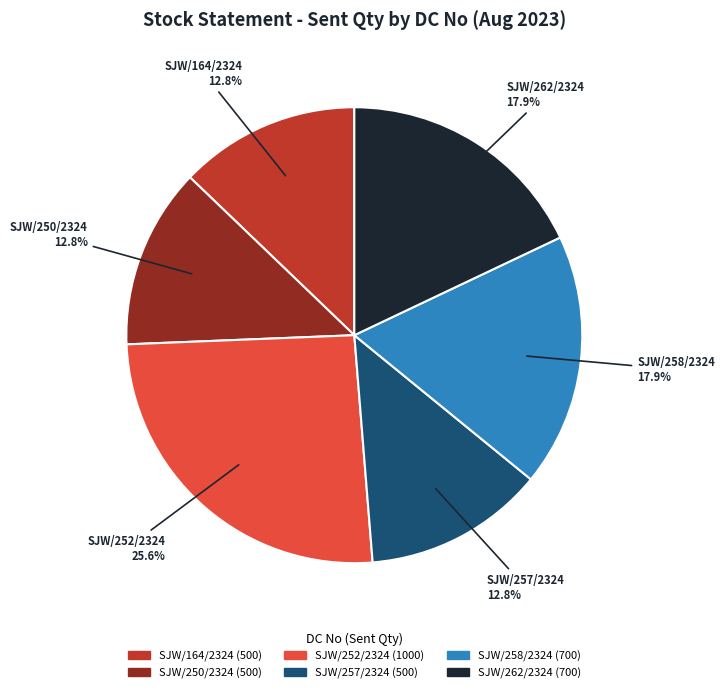

Is it true that SJW/262/2324 is 26% of the pie?

False